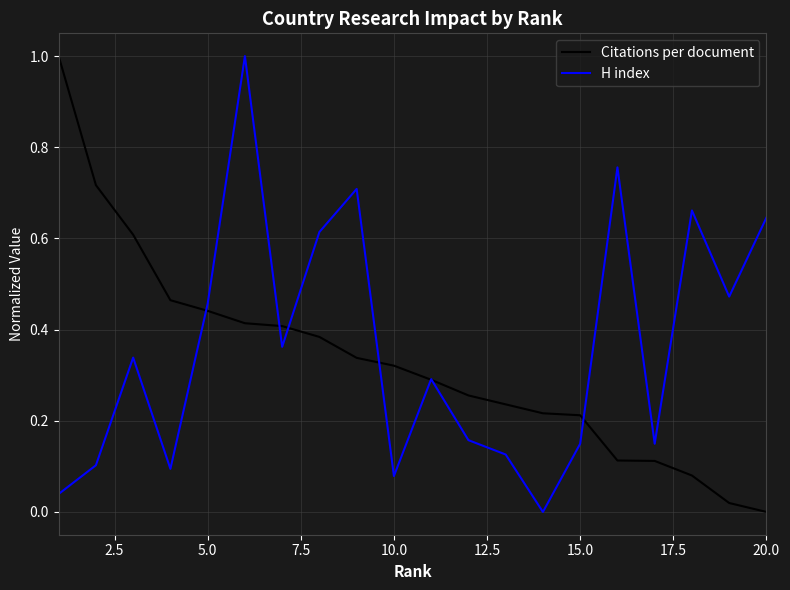

What is the greatest value displayed?

1.0